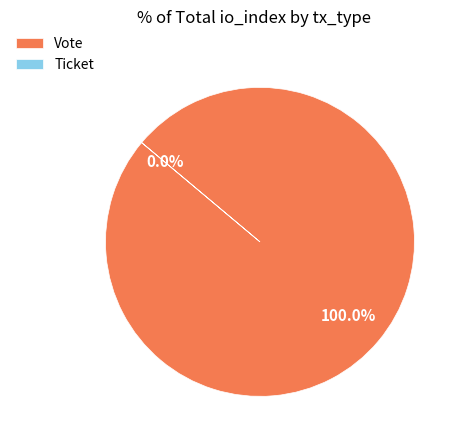

Count the number of slices in the pie.

2